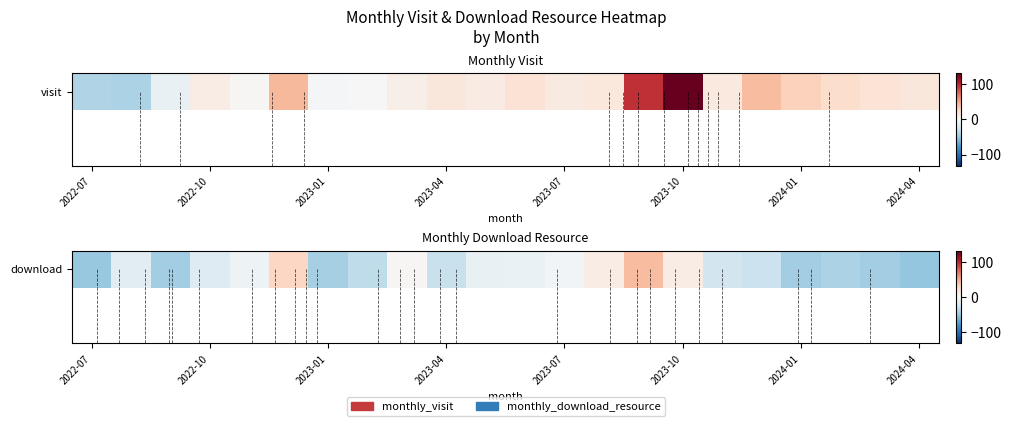

The value at 2023-04 is -29.7. True or false?

True